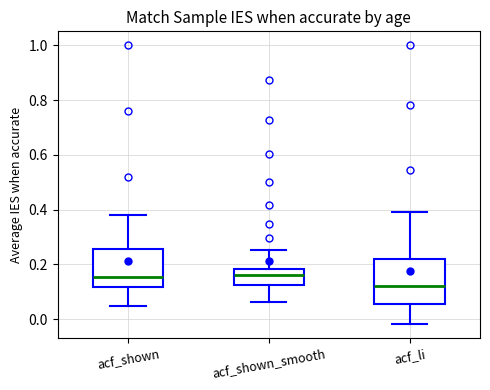

Comparing the boxes themselves (not the whiskers), which one is the tallest?

acf_li